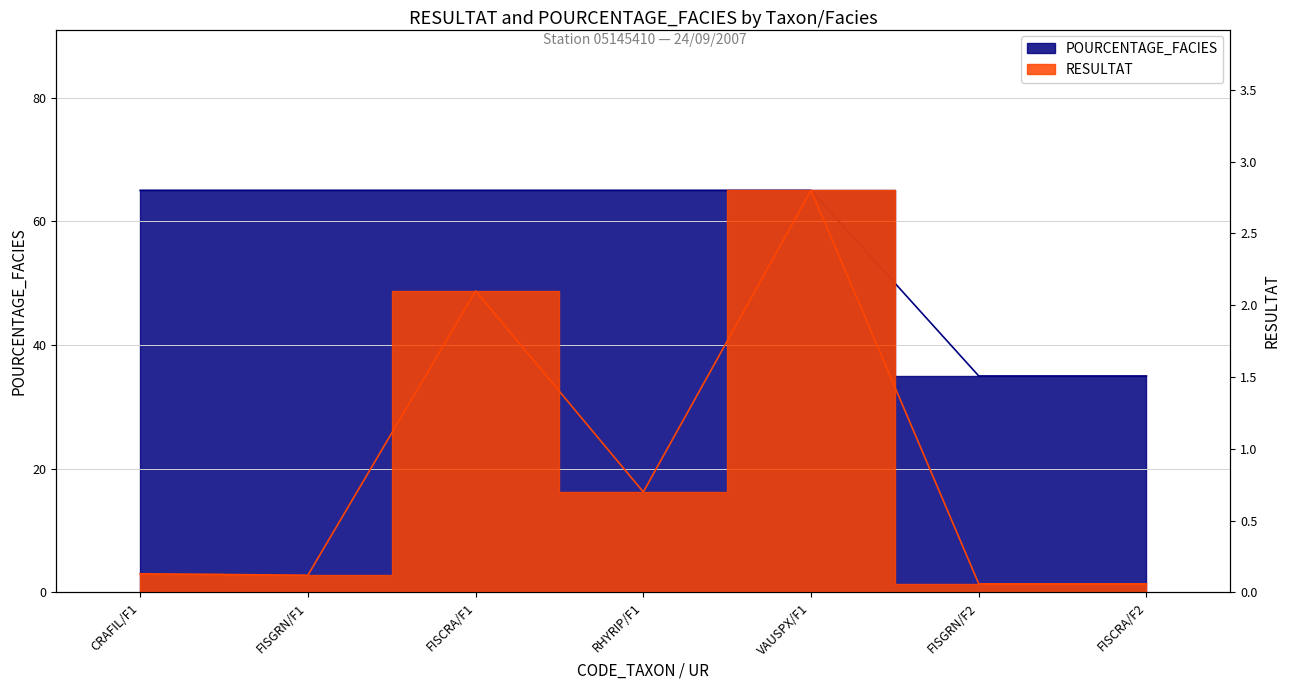

Is it true that POURCENTAGE_FACIES equals 26.2 at RHYRIP/F1?

False